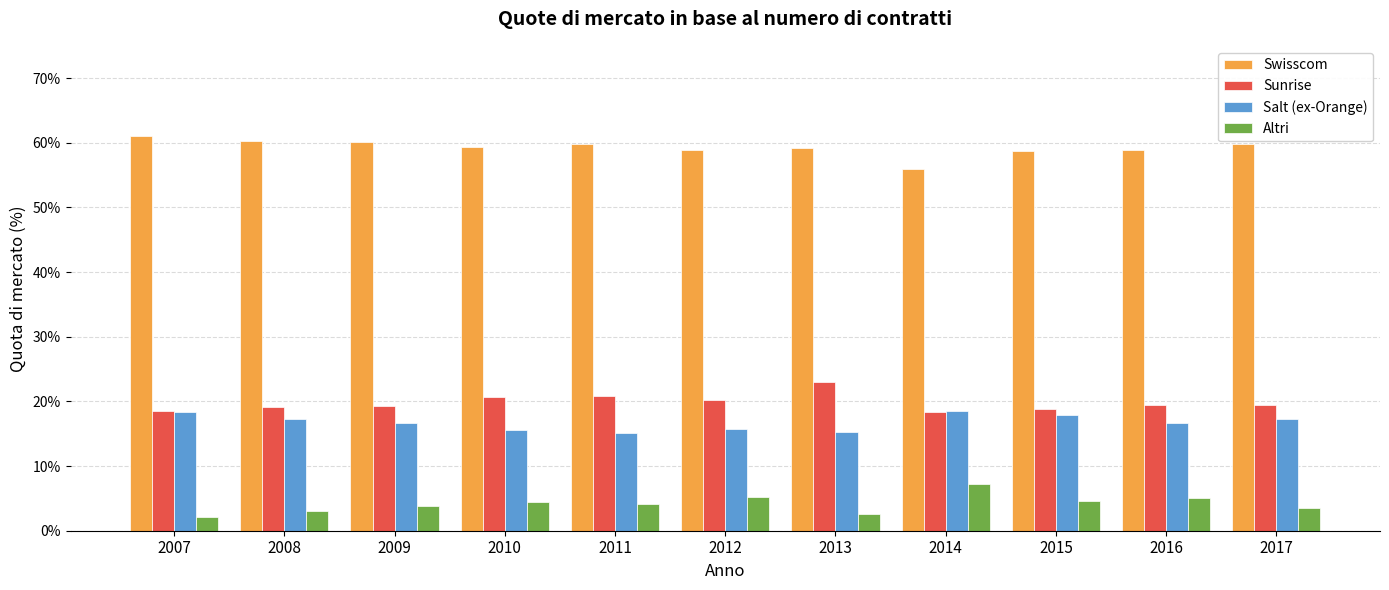

Rank the series by their maximum value, from lowest to highest.

Altri, Salt (ex-Orange), Sunrise, Swisscom